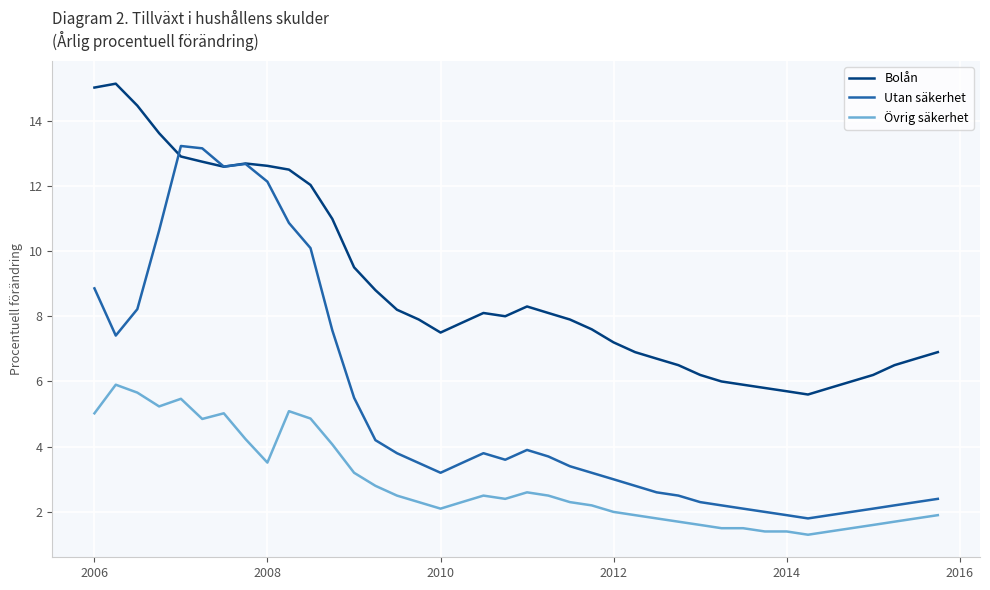

What is the difference between the maximum and minimum values in the Övrig säkerhet series?

4.6